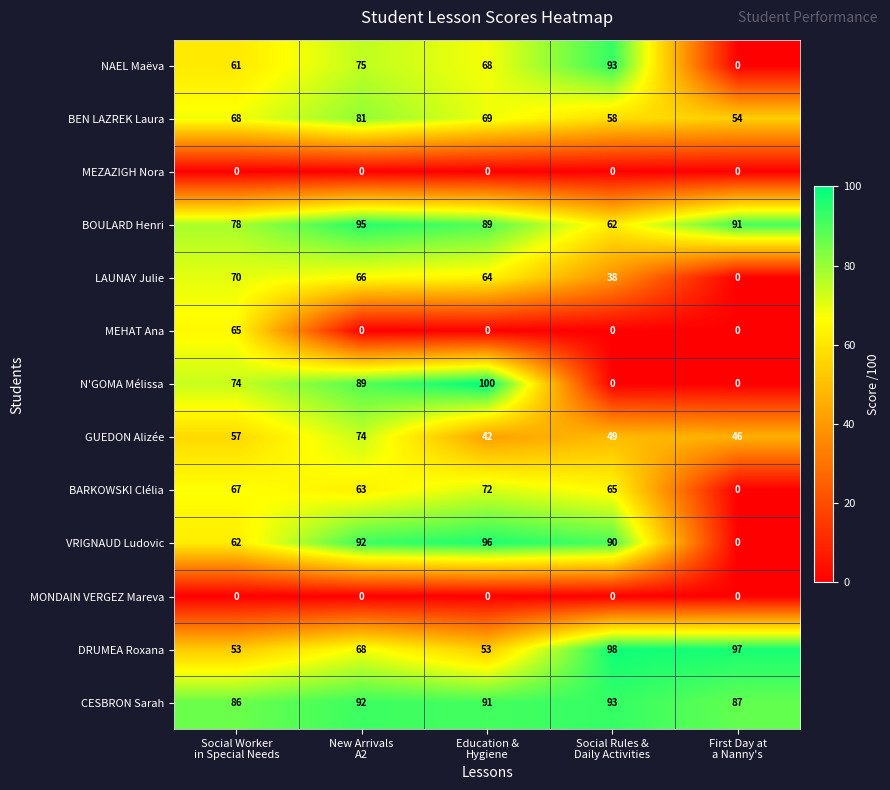

What is the maximum value shown in the chart?

100